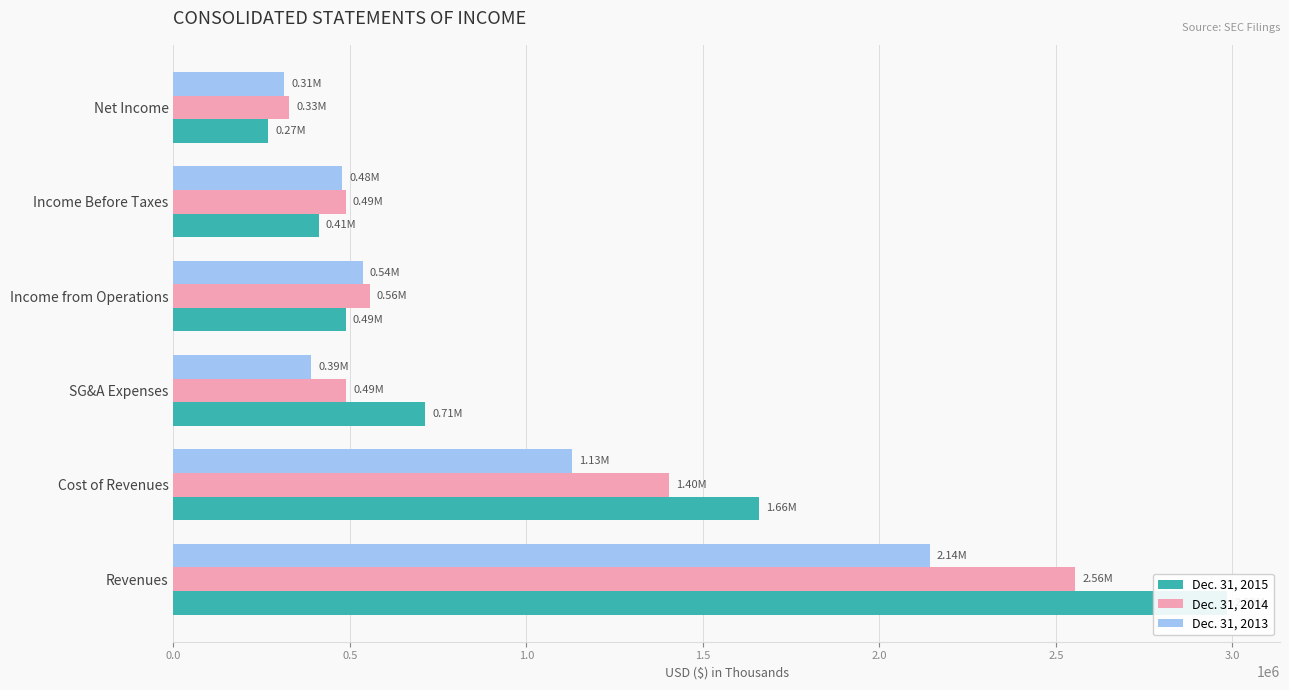

What is the sum of all Dec. 31, 2013 values?

4988036